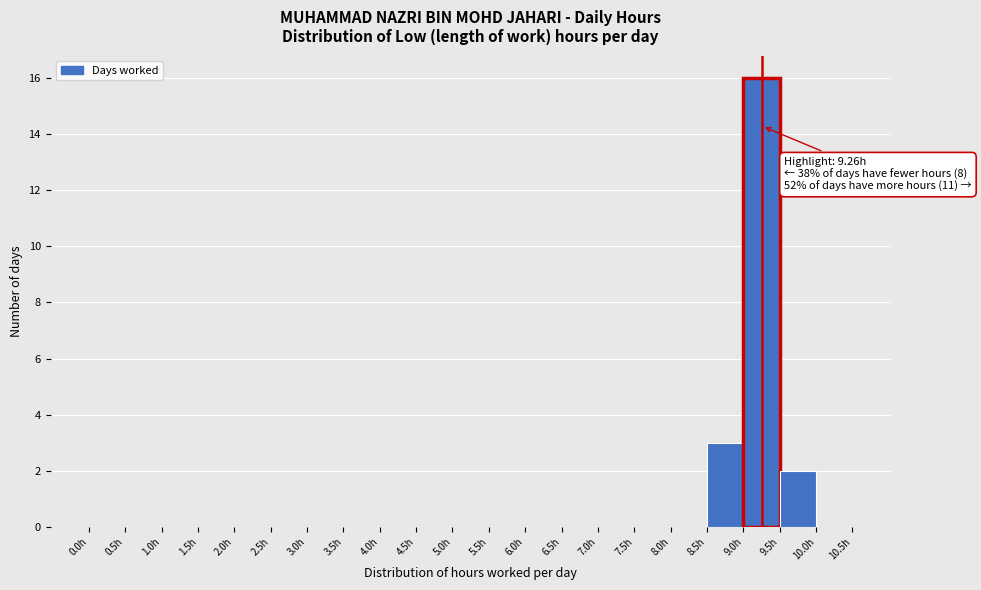

Over which range of the x-axis is the bar tallest?

9.0 to 9.5